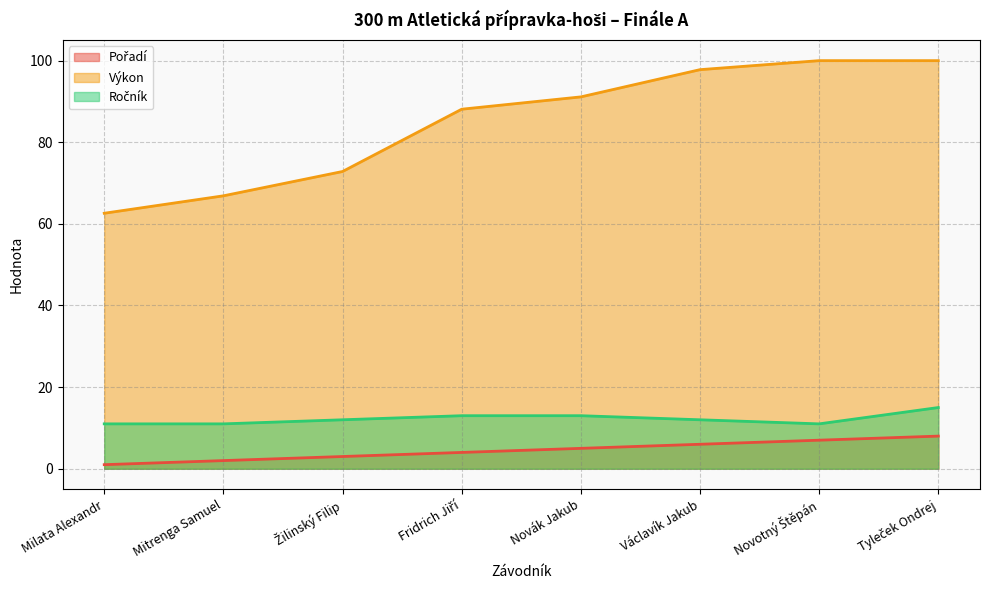

What is the total value across all series at Tyleček Ondrej?

123.0